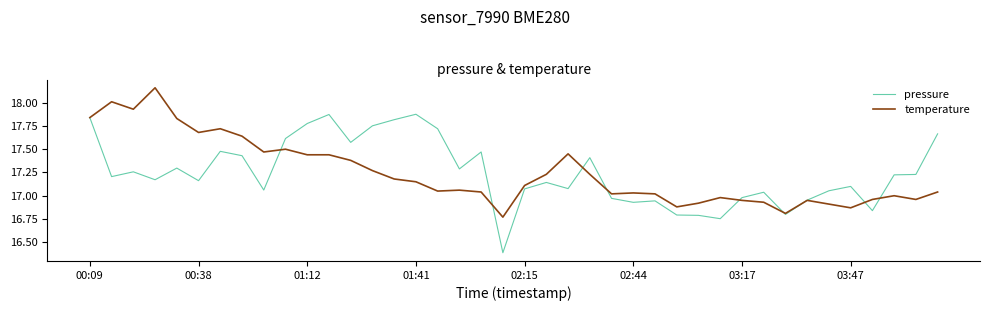

Rank the series by their maximum value, from lowest to highest.

pressure, temperature